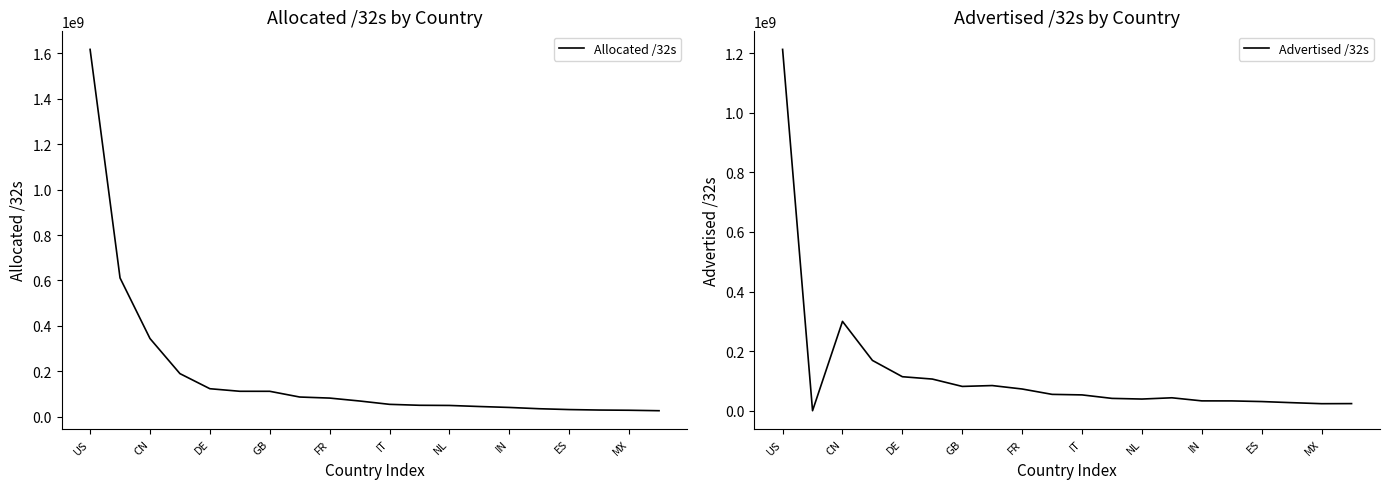

At which category does the chart reach its peak across all series?

US